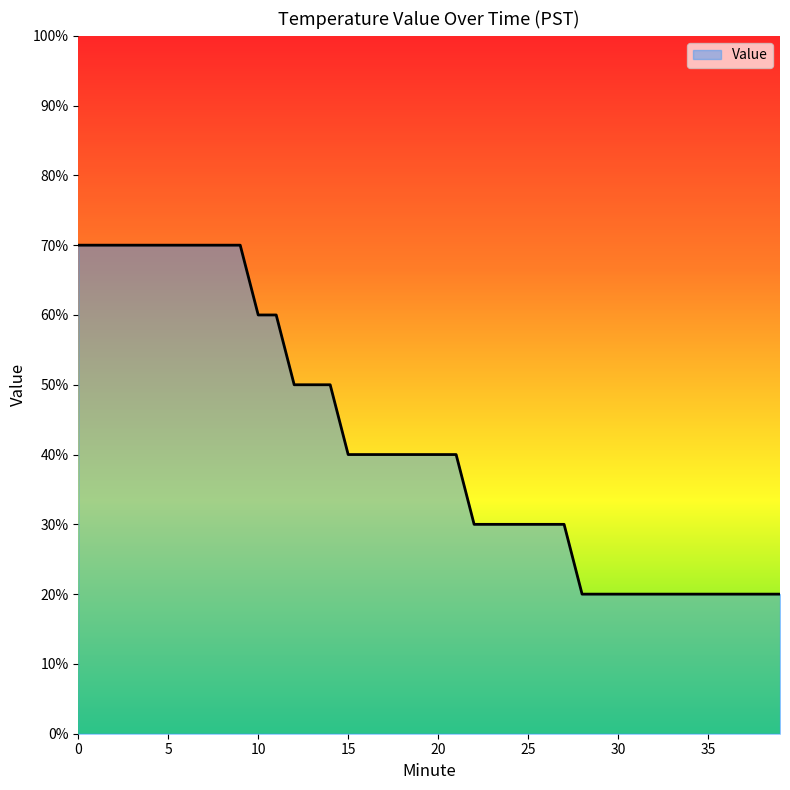

Is this an area chart (filled region under the line)?

Yes